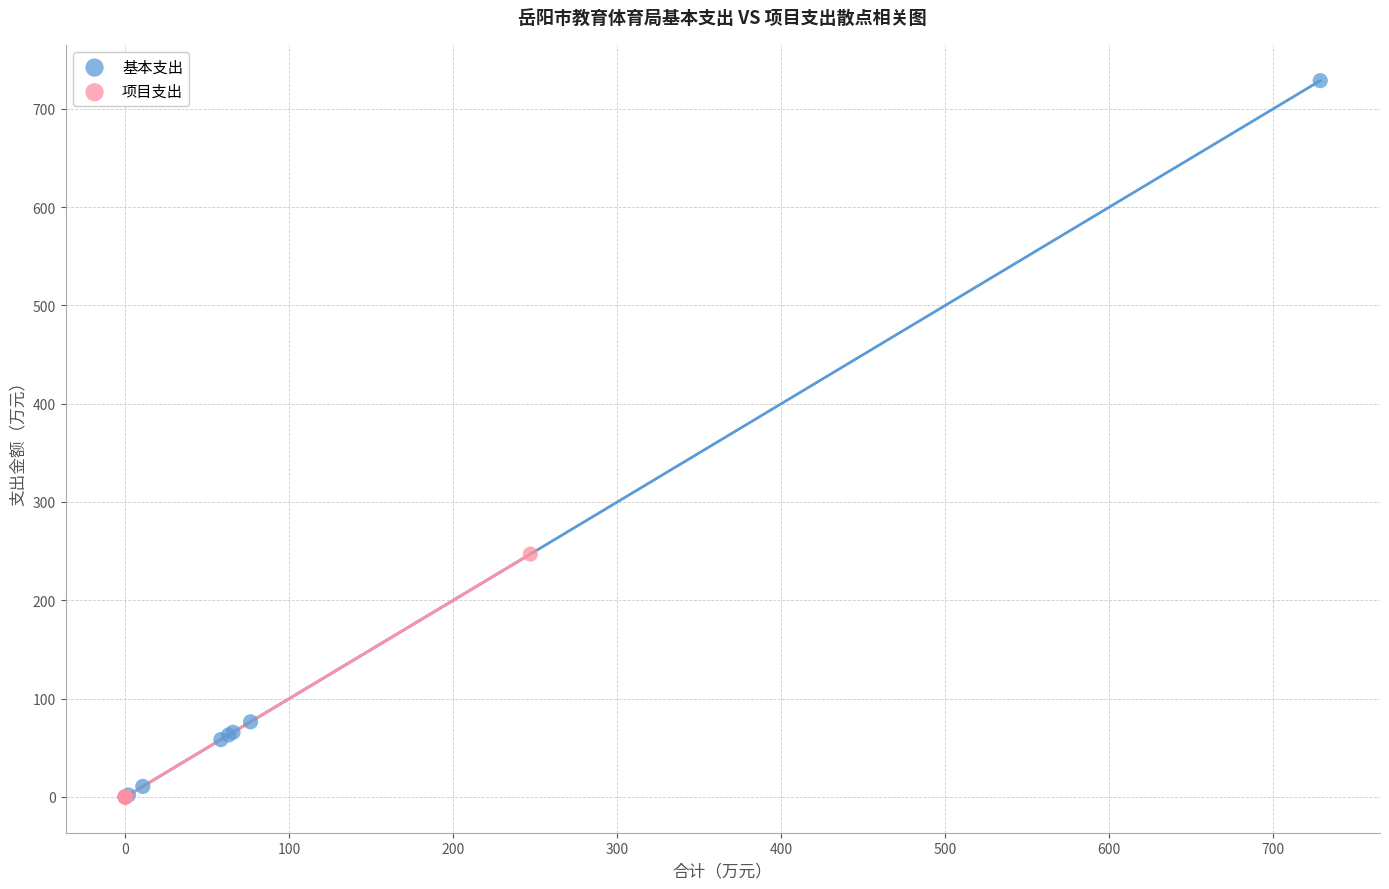

Which series has the widest spread of Y values?

基本支出